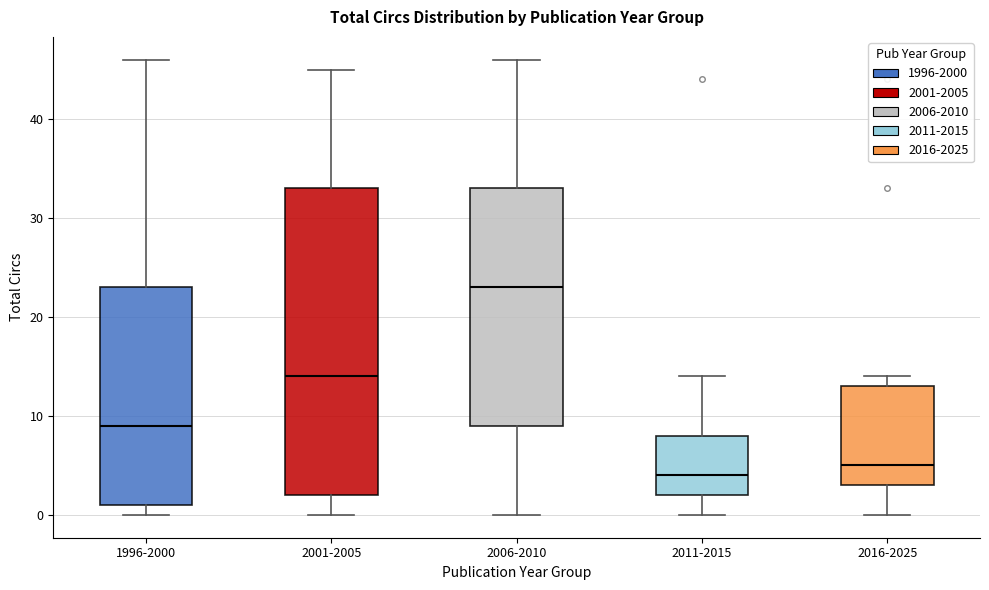

Reading left to right, transcribe this box plot: for each box, give where its median line is, the range the box spans, and where its two whiskers end, as read against the y-axis. The values are not printed on the chart, so give them approximately, as read against the axis.

1996-2000: median 9, box 1 to 23, whiskers 0 to 46
2001-2005: median 14, box 2 to 33, whiskers 0 to 45
2006-2010: median 23, box 9 to 33, whiskers 0 to 46
2011-2015: median 4, box 2 to 8, whiskers 0 to 14
2016-2025: median 5, box 3 to 13, whiskers 0 to 14